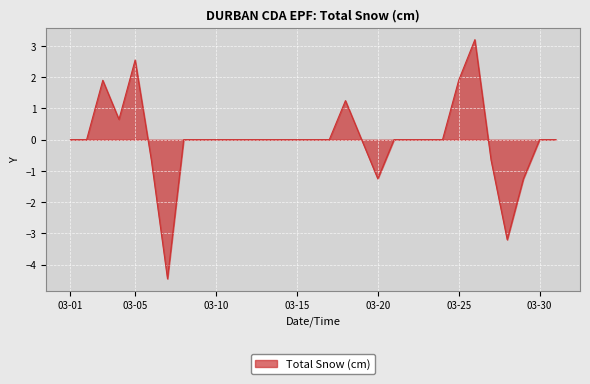

What is the greatest value displayed?

3.2